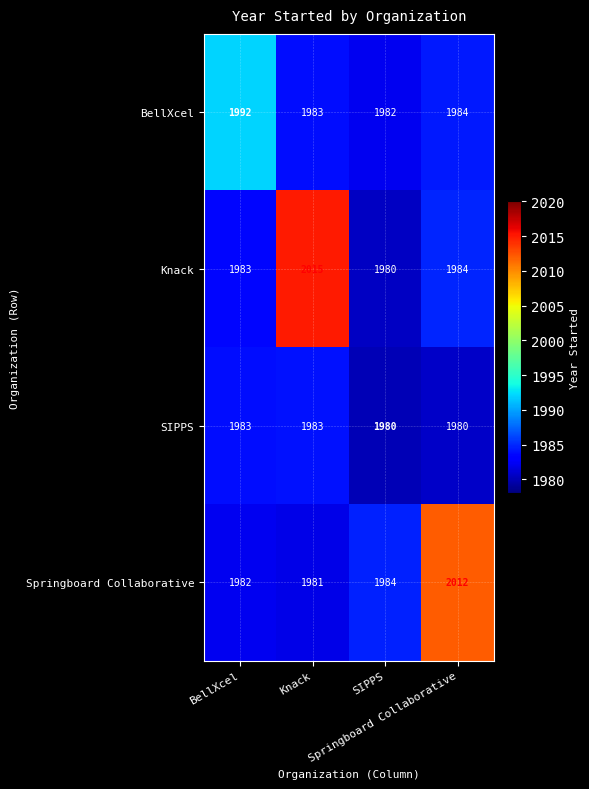

What is the maximum value shown in the chart?

2015